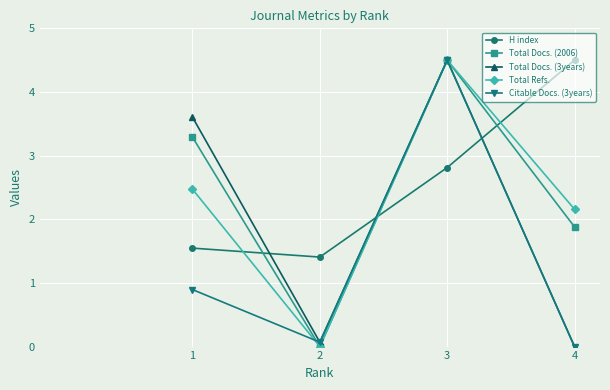

How many lines are shown in the chart?

5